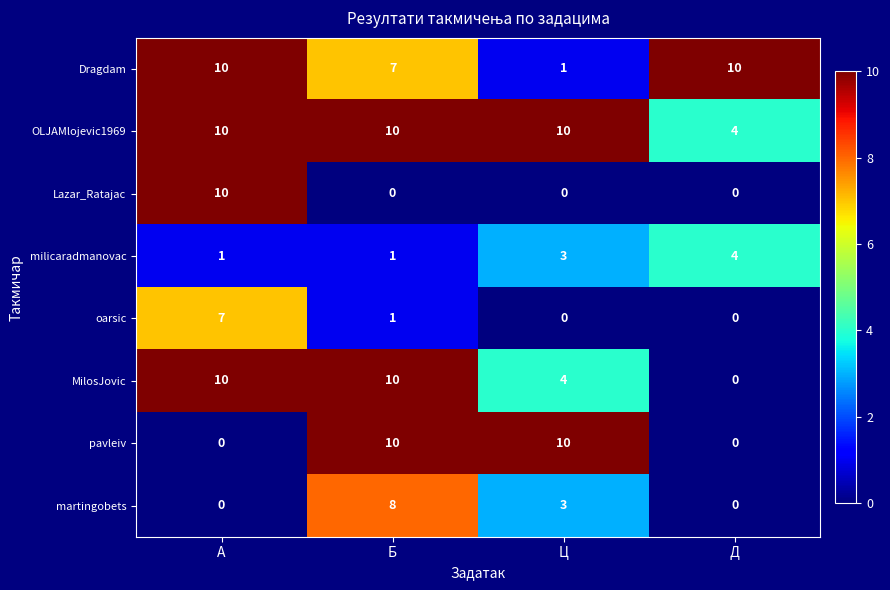

How many Dragdam values are between 7 and 10?

3